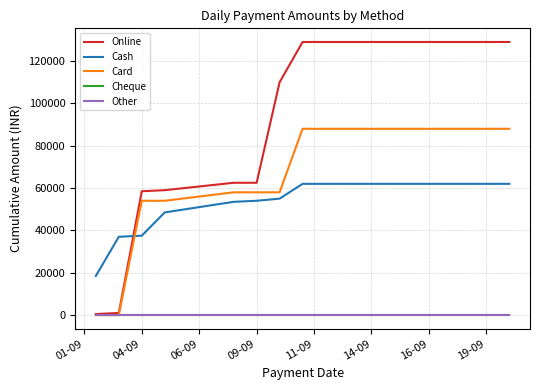

Does the chart have visible grid lines?

Yes